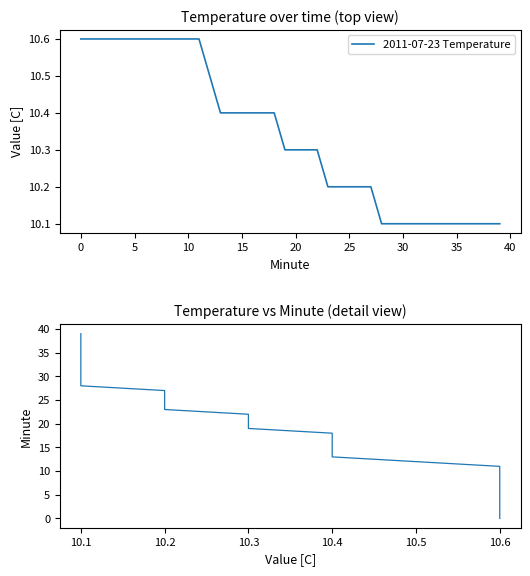

True or false: the data shows 8 at 10.1.

False